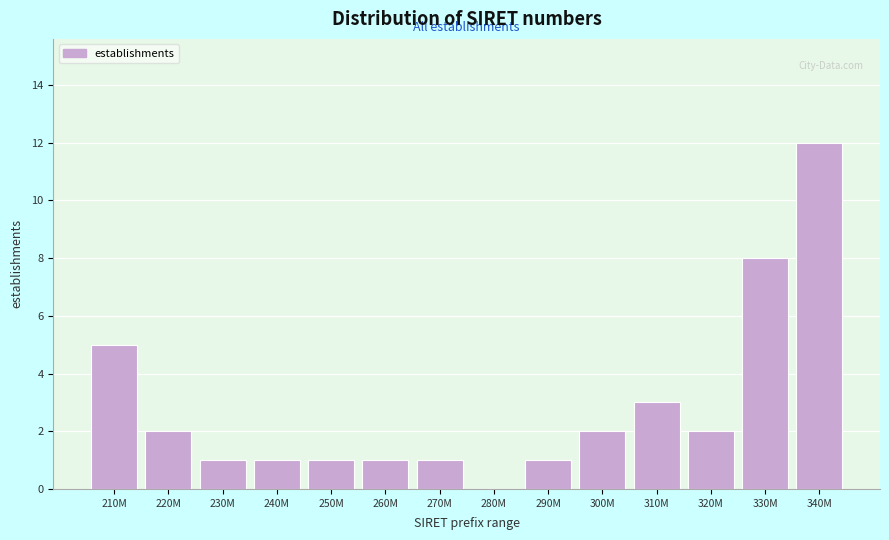

Reading left to right, what are all the values shown in this chart?

210M=5	220M=2	230M=1	240M=1	250M=1	260M=1	270M=1	280M=0	290M=1	300M=2	310M=3	320M=2	330M=8	340M=12